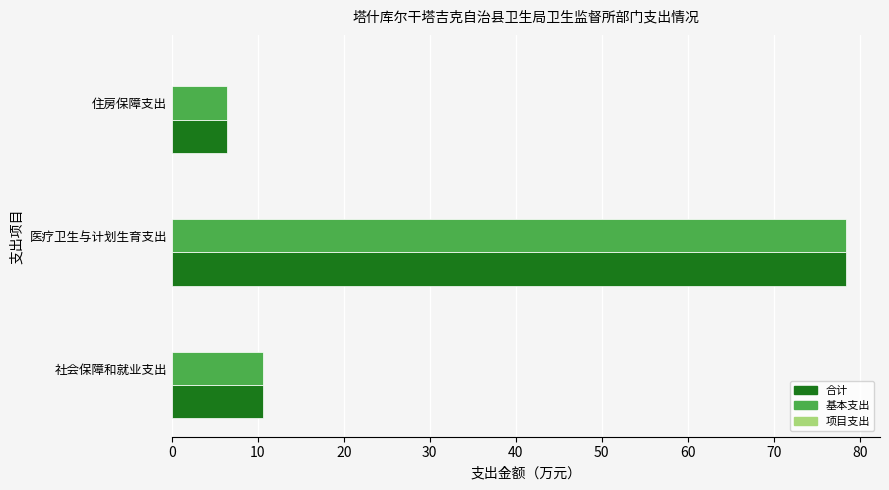

What is the difference between the maximum and minimum values in the 合计 series?

72.1